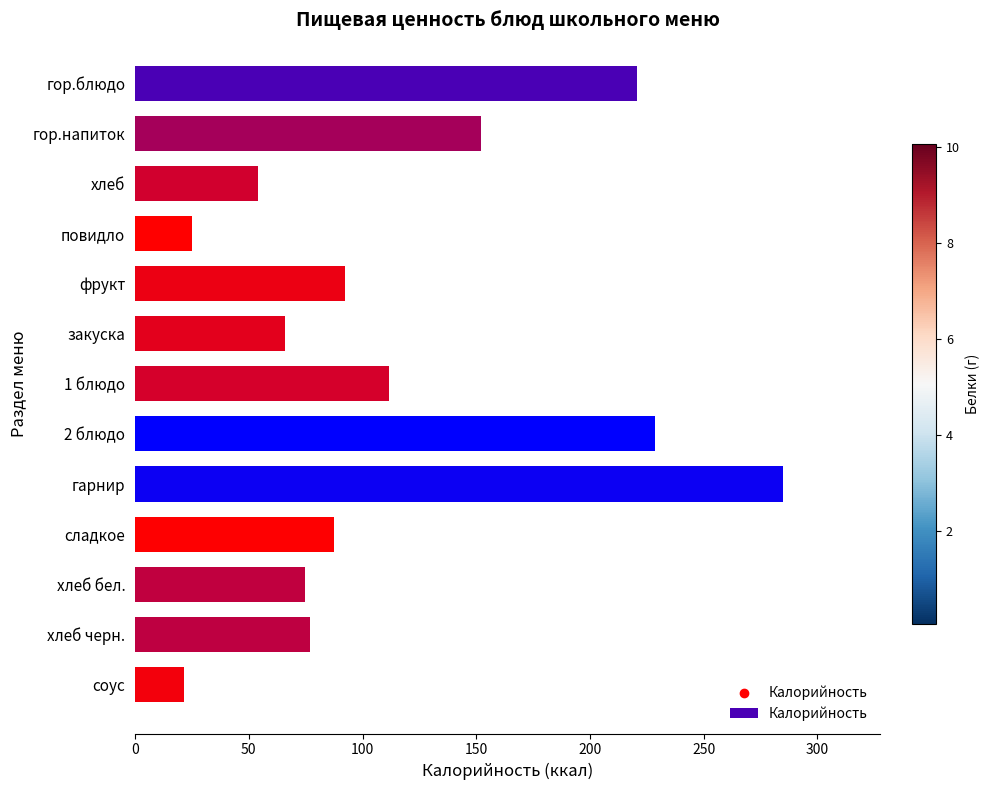

What is the change in value from хлеб to хлеб бел.?

+20.3